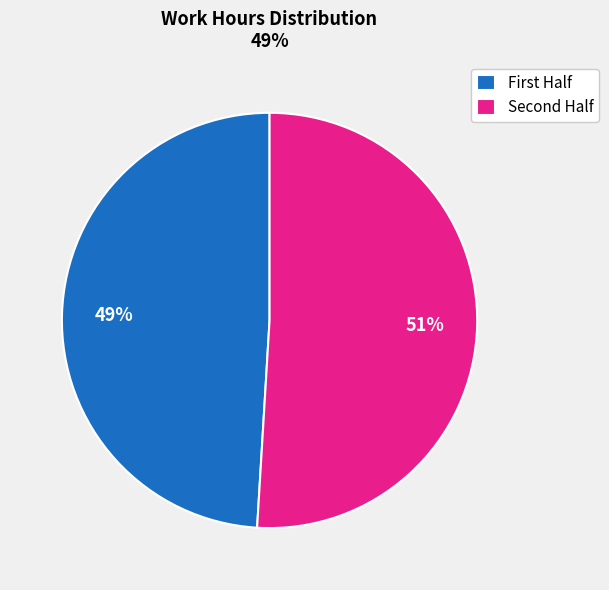

Rank the categories by value from highest to lowest.

Second Half, First Half